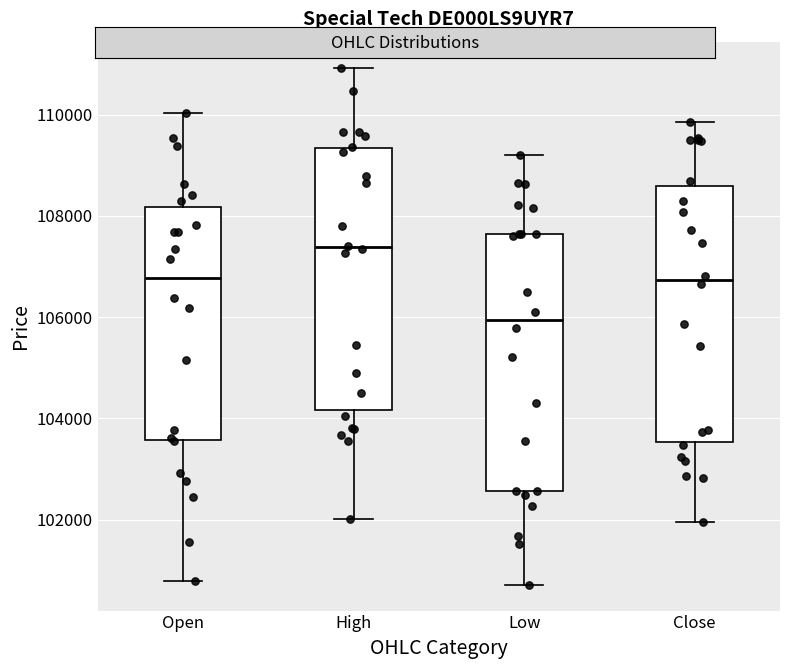

Reading left to right, transcribe this box plot: for each box, give where its median line is, the range the box spans, and where its two whiskers end, as read against the y-axis. The values are not printed on the chart, so give them approximately, as read against the axis.

Open: median 106800, box 103600 to 108200, whiskers 100800 to 110000
High: median 107400, box 104200 to 109400, whiskers 102000 to 111000
Low: median 106000, box 102600 to 107600, whiskers 100800 to 109200
Close: median 106800, box 103600 to 108600, whiskers 102000 to 109800